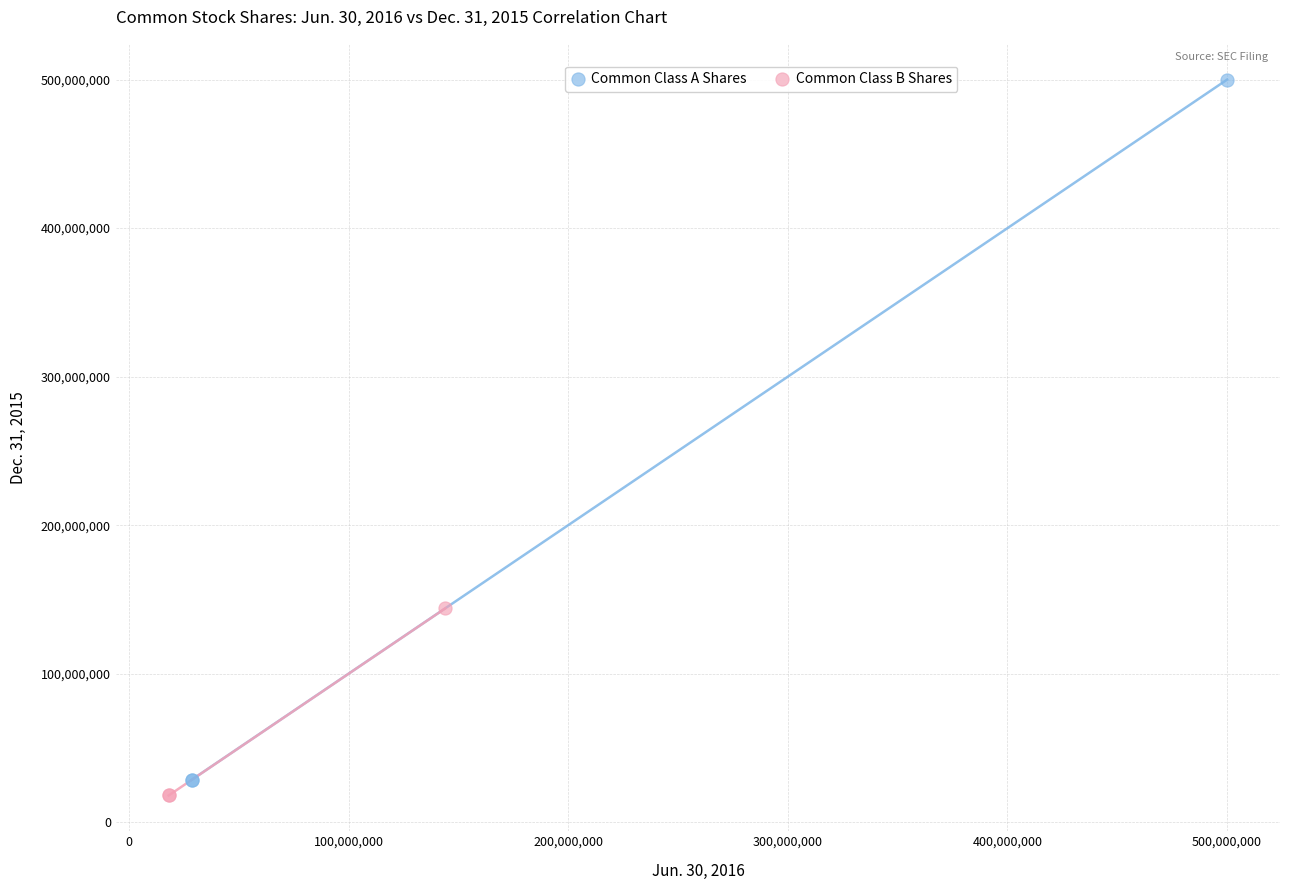

What are all the series names shown in the legend?

Common Class A Shares, Common Class B Shares